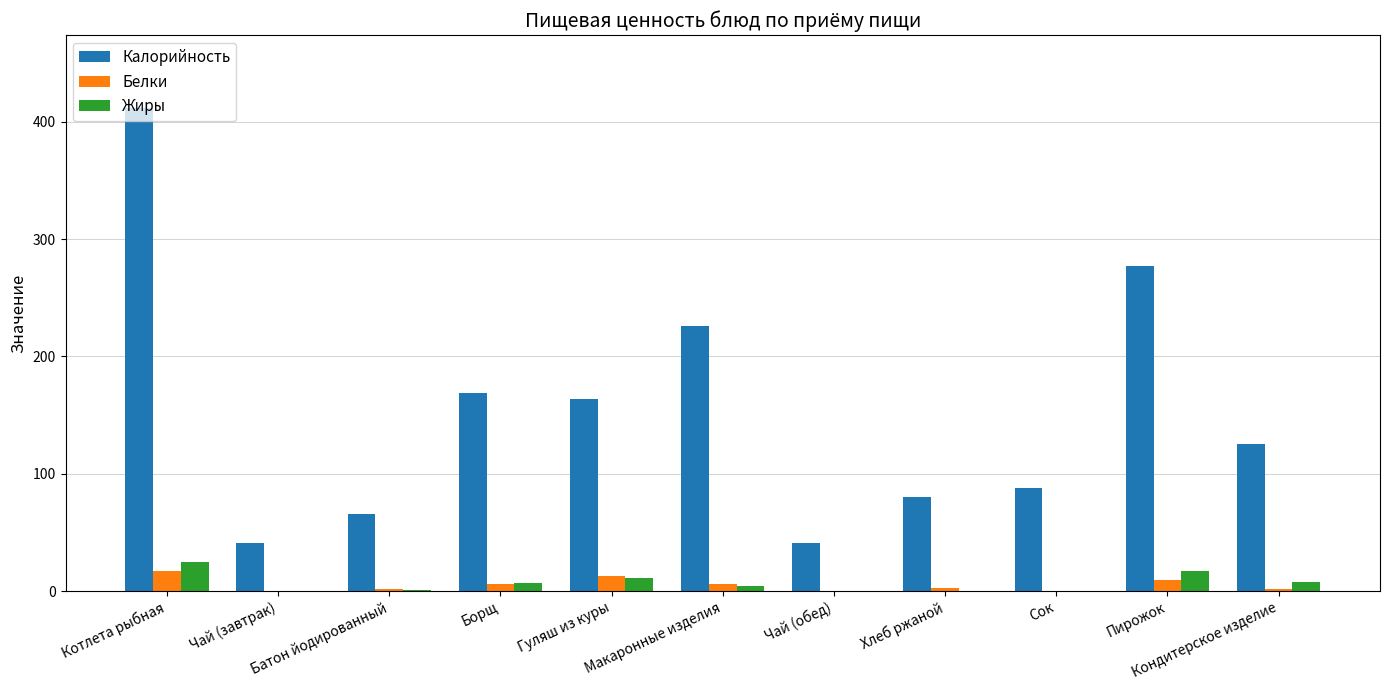

What is the maximum value for Жиры?

24.7